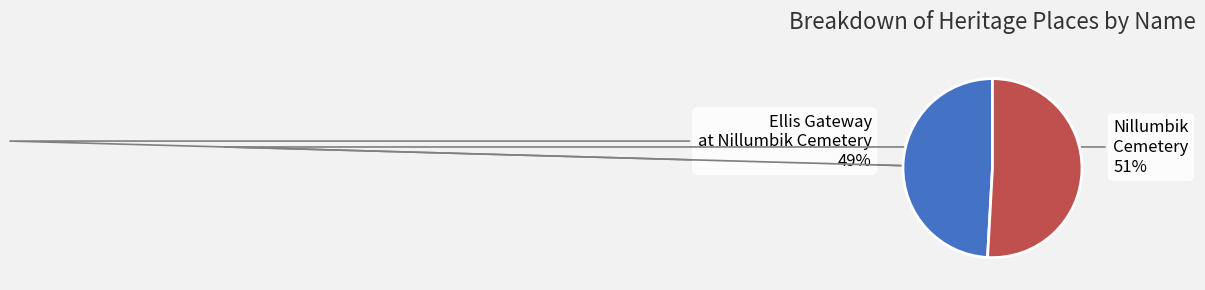

To the nearest percent, what is the difference between the largest and smallest slice percentages?

2%